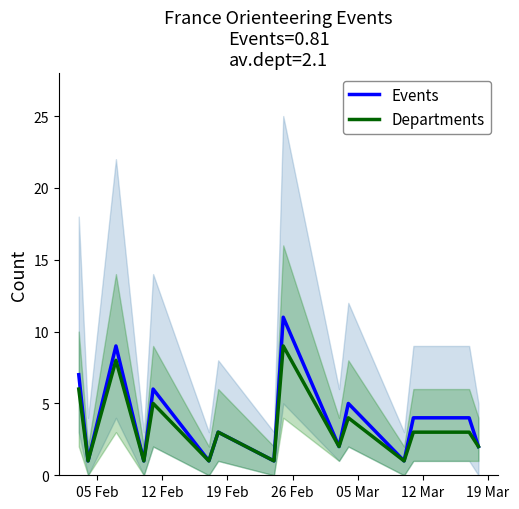

What is the average value of the Departments series?

3